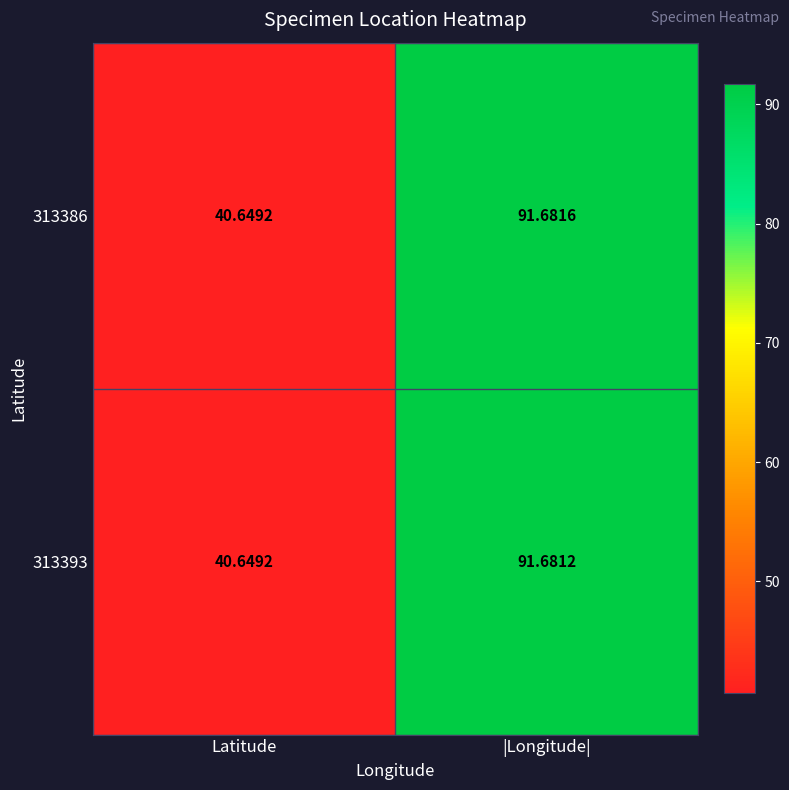

Rank the categories by 313393 value from highest to lowest.

|Longitude|, Latitude